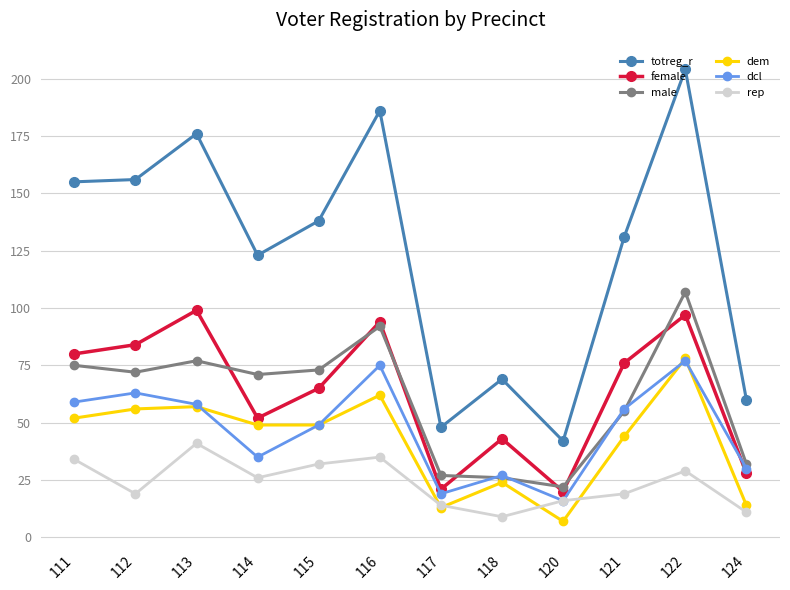

Is the value of rep at 111 greater than the value of male at 122?

No